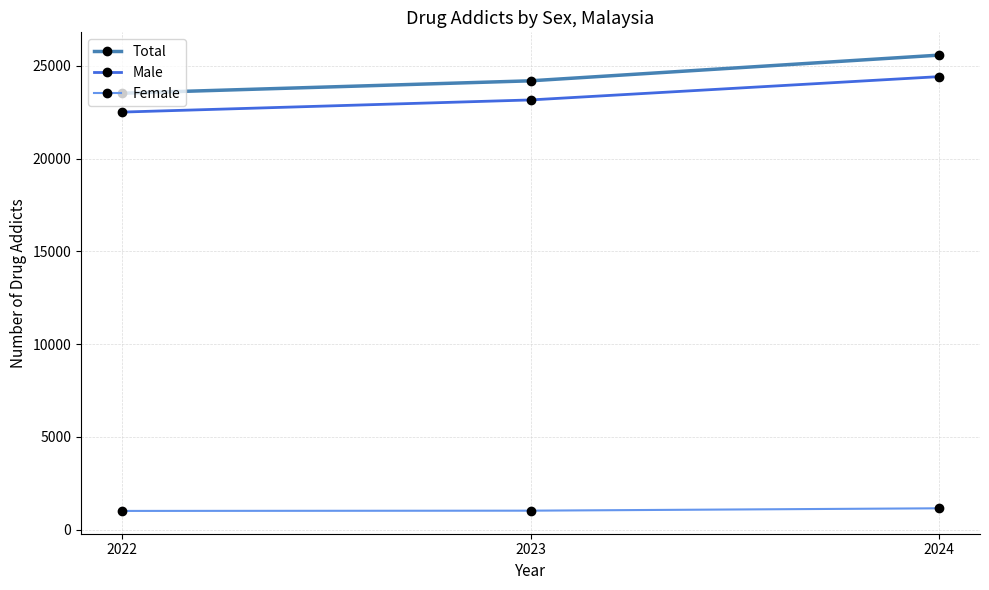

Which label corresponds to the largest value in the chart?

2024